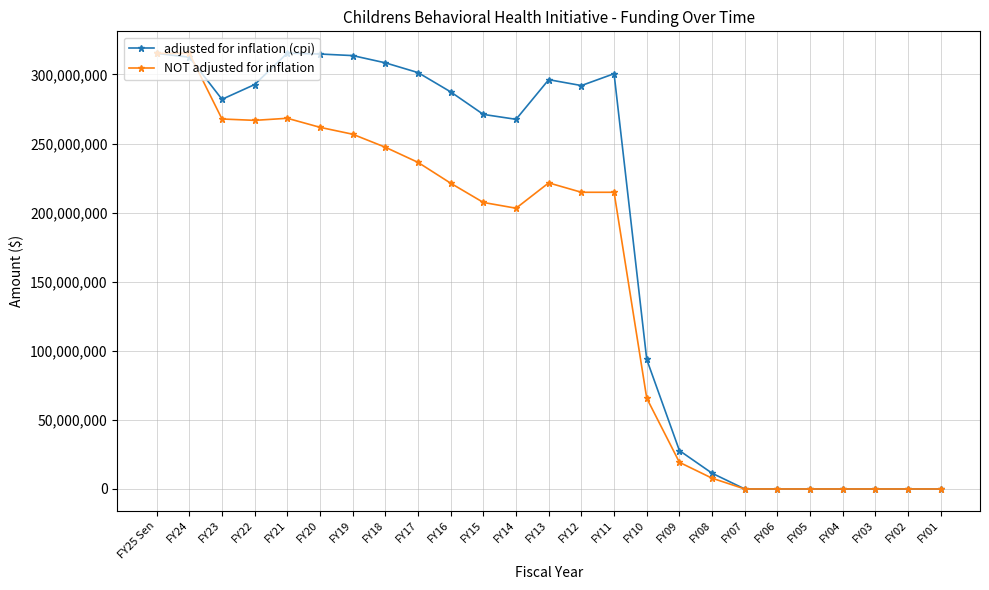

Is the value of NOT adjusted for inflation at FY17 greater than the value of adjusted for inflation (cpi) at FY22?

No